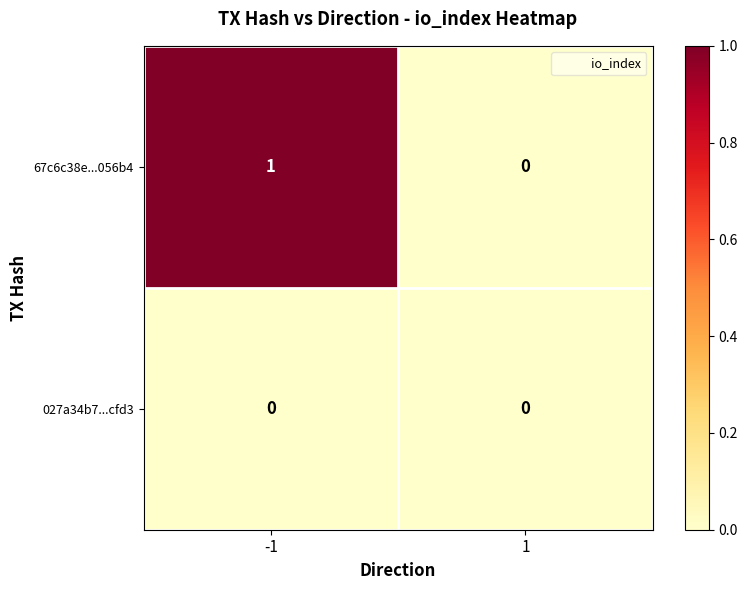

Which series has the largest total across all categories?

67c6c38e...056b4